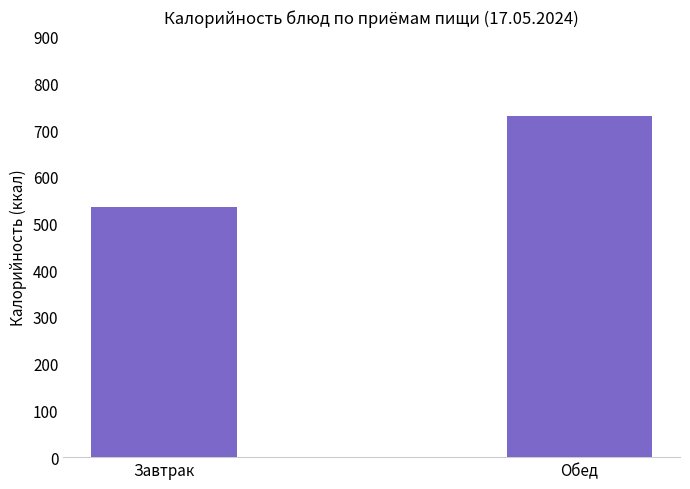

What is the difference between the values at Обед and Завтрак?

195